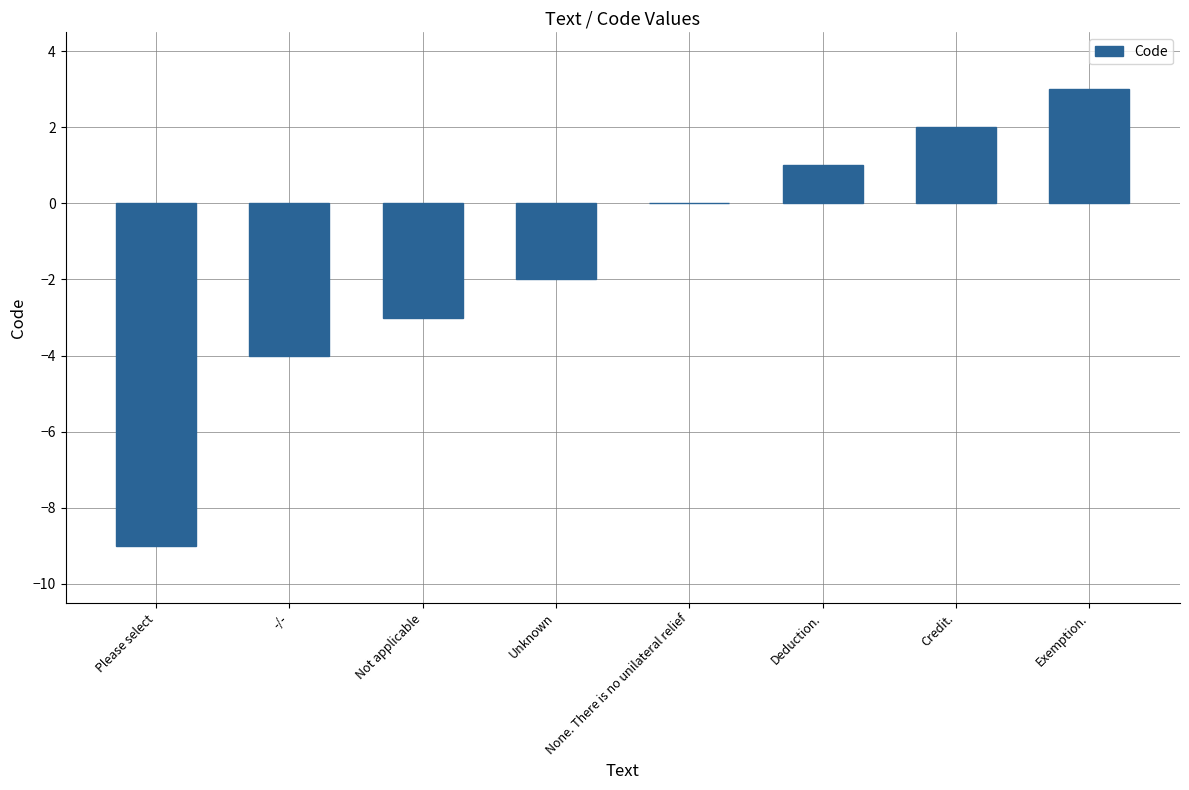

What is the maximum value shown in the chart?

3